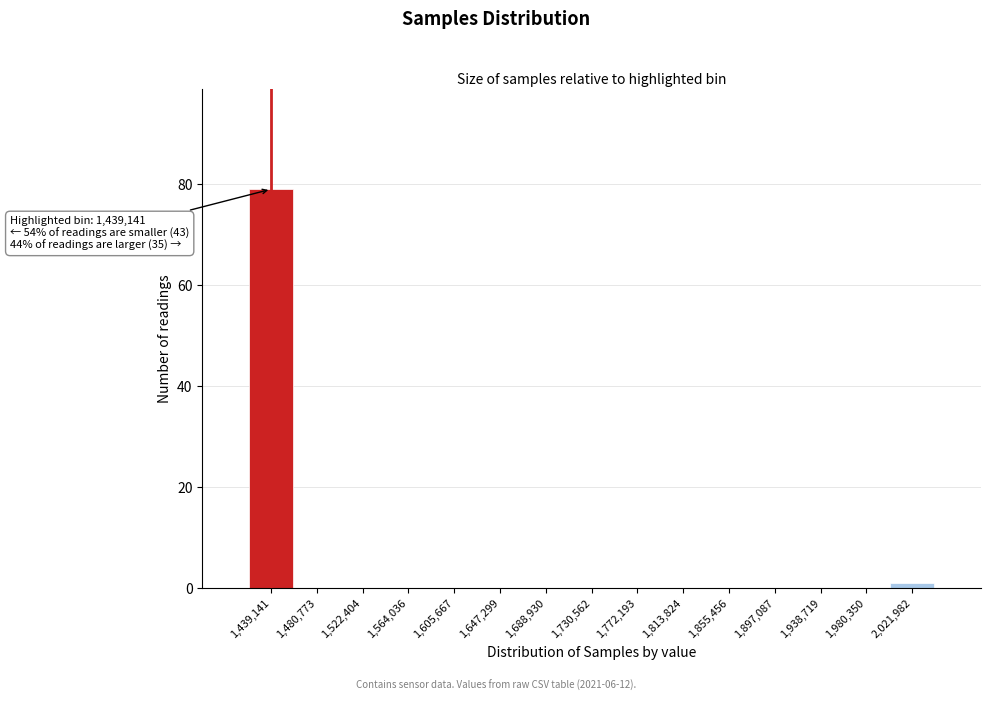

Over which range of the x-axis is the bar tallest?

1420000 to 1460000